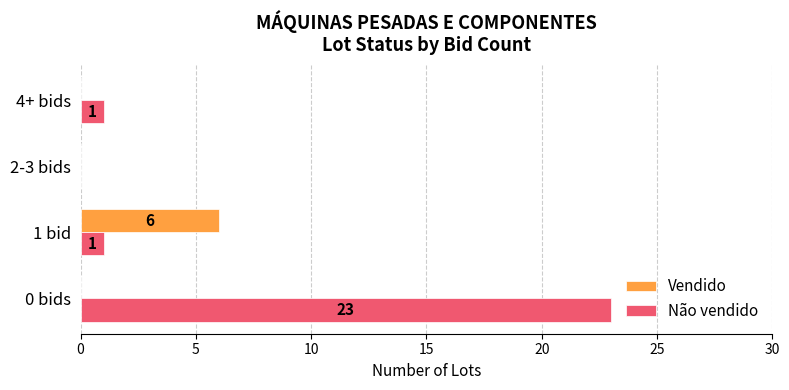

True or false: Não vendido has a value of 2 at 4+ bids.

False